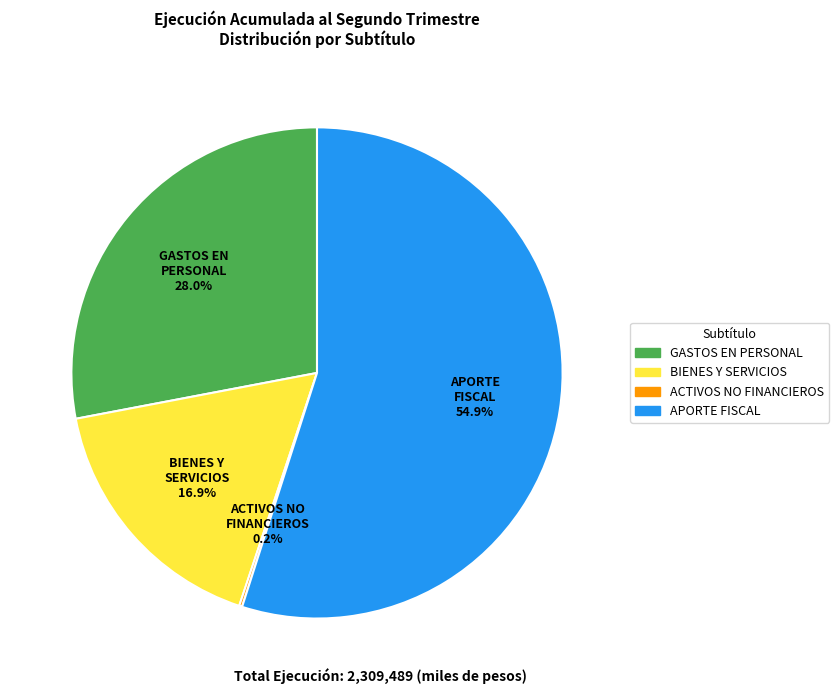

Is there any slice that represents more than half of the pie?

Yes